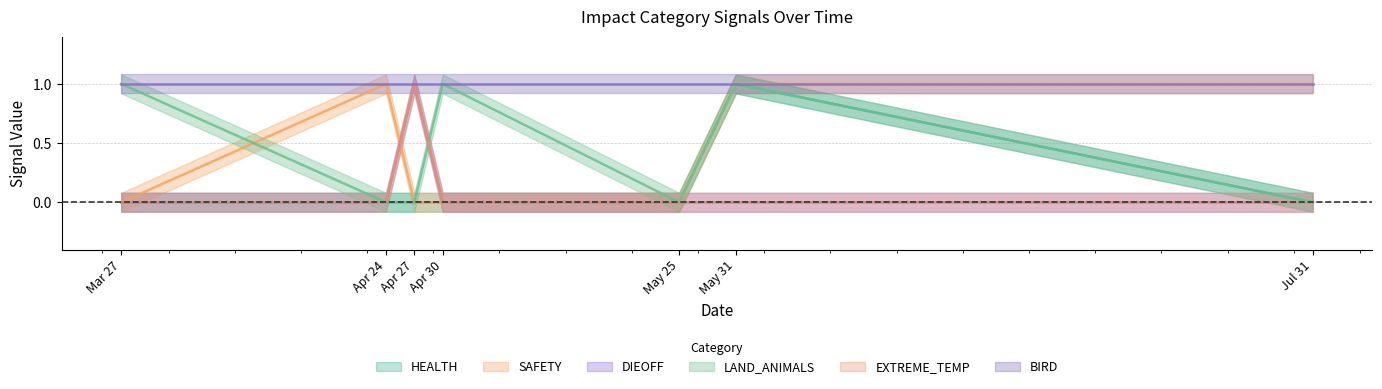

Between which two adjacent categories do DIEOFF and SAFETY first intersect?

2024-04-24 and 2024-04-27